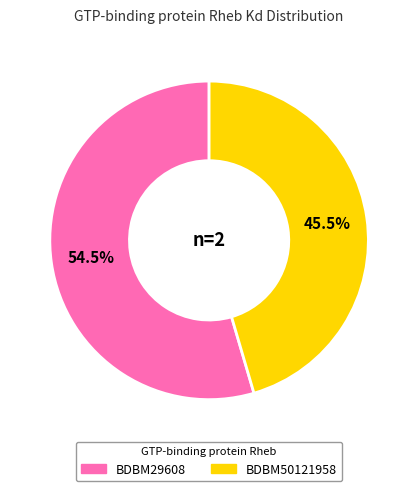

How much of the chart is everything except BDBM29608?

45.5%